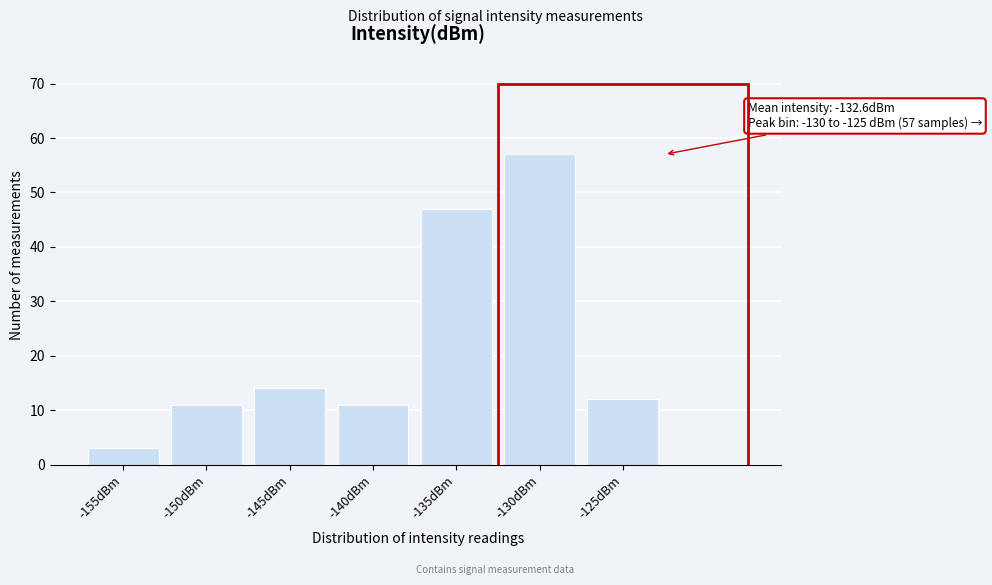

Reading right to left, list all the values displayed in this chart.

-125dBm=12	-130dBm=57	-135dBm=47	-140dBm=11	-145dBm=14	-150dBm=11	-155dBm=3